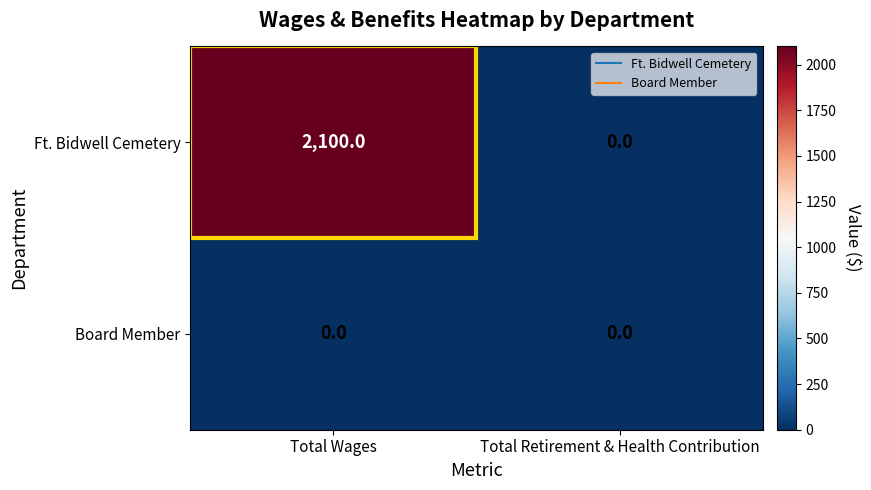

How many series are shown in this chart?

2